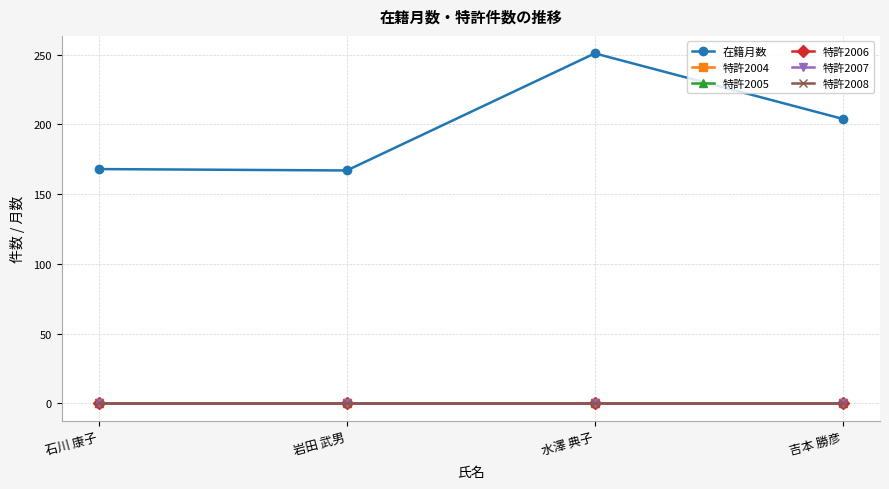

Reading left to right, list all the values displayed in this chart.

在籍月数: 石川 康子=168	岩田 武男=167	水澤 典子=251	吉本 勝彦=204
特許2004: 石川 康子=0	岩田 武男=0	水澤 典子=0	吉本 勝彦=0
特許2005: 石川 康子=0	岩田 武男=0	水澤 典子=0	吉本 勝彦=0
特許2006: 石川 康子=0	岩田 武男=0	水澤 典子=0	吉本 勝彦=0
特許2007: 石川 康子=0	岩田 武男=0	水澤 典子=0	吉本 勝彦=0
特許2008: 石川 康子=0	岩田 武男=0	水澤 典子=0	吉本 勝彦=0